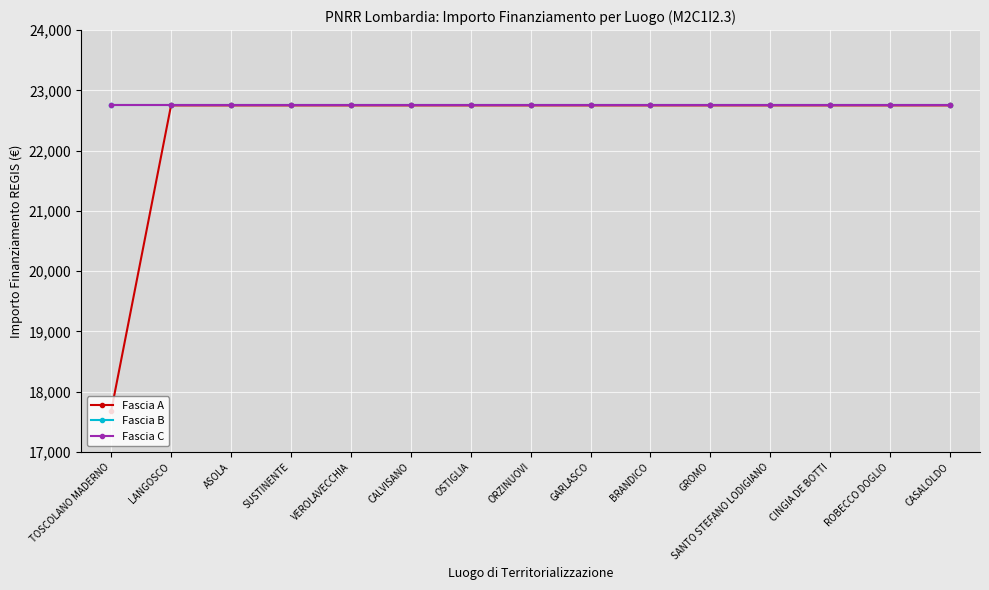

Is it true that Fascia C equals 11832.6 at BRANDICO?

False